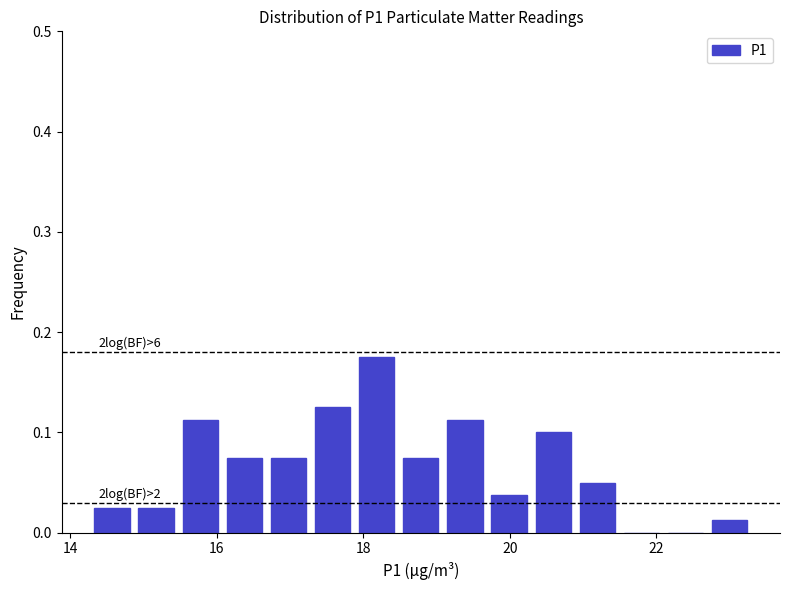

Read against the x-axis, roughly where is the centre of the tallest bar?

18.2